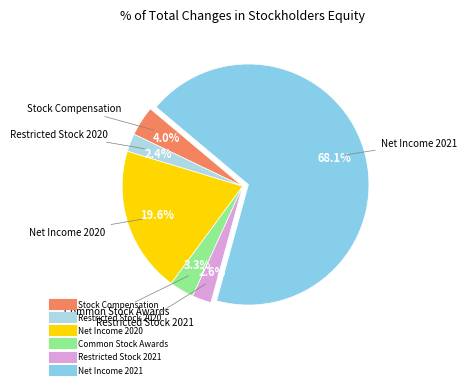

To the nearest percent, what is the difference between the largest and smallest slice percentages?

66%